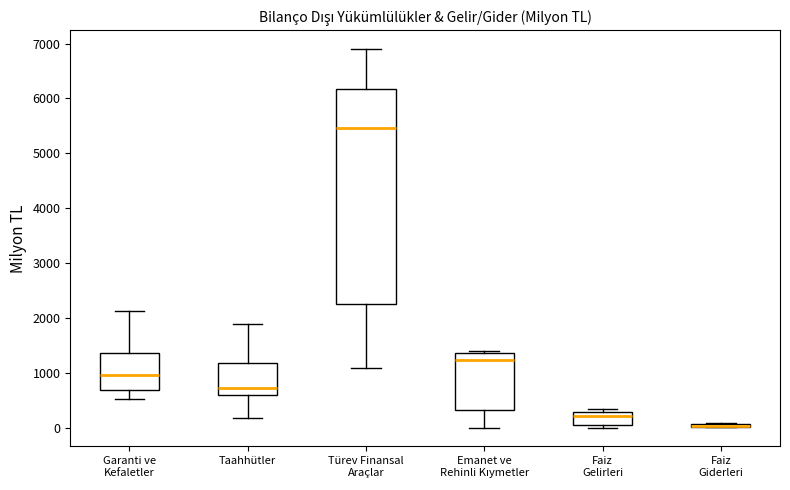

Which box is the tallest, from its lower edge to its upper edge?

Türev Finansal Araçlar